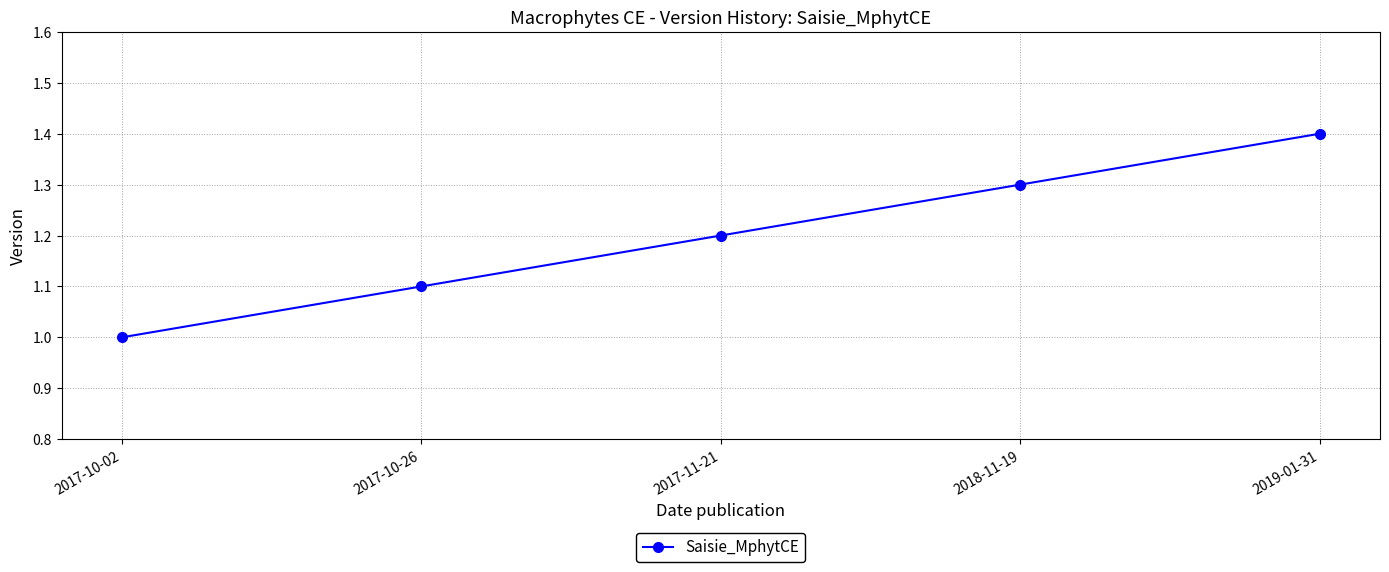

Which category has the highest value across all series?

2019-01-31